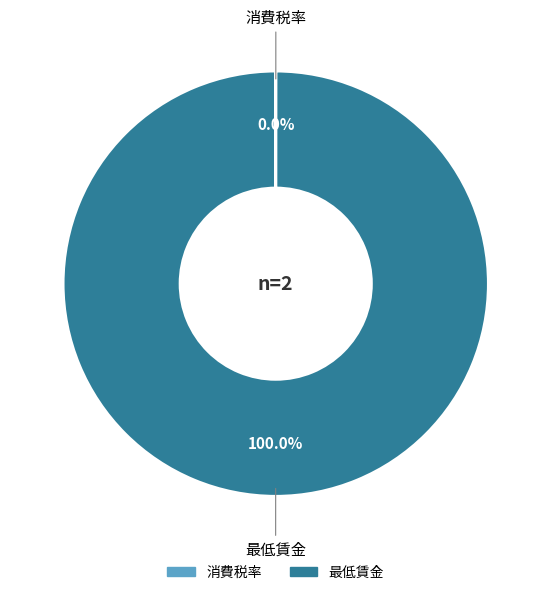

Which slice is the largest?

最低賃金